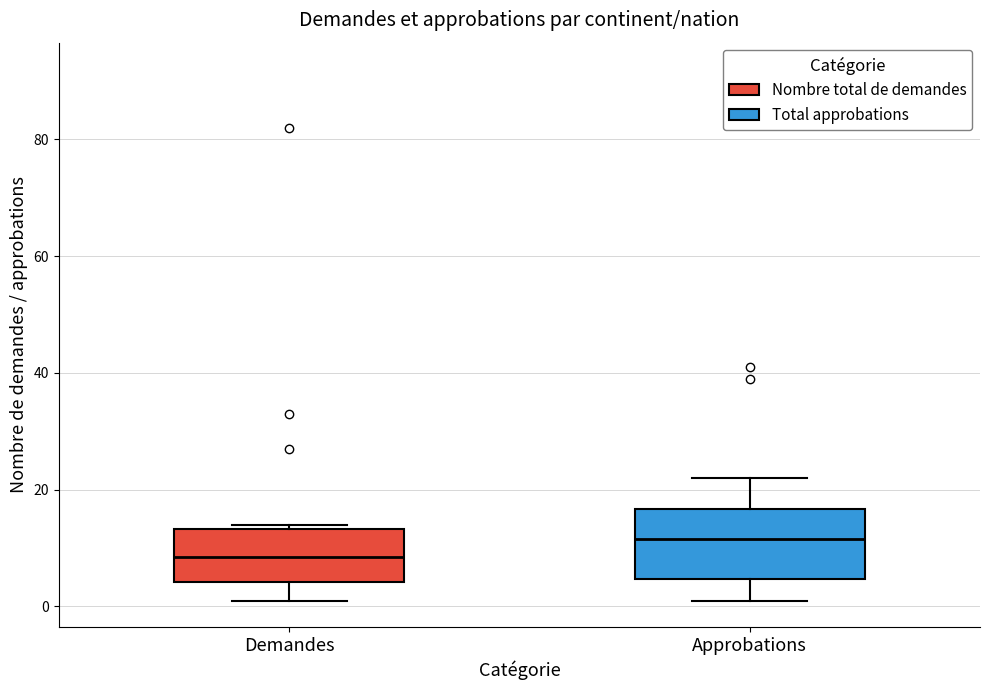

Which box's median line is the highest?

Approbations